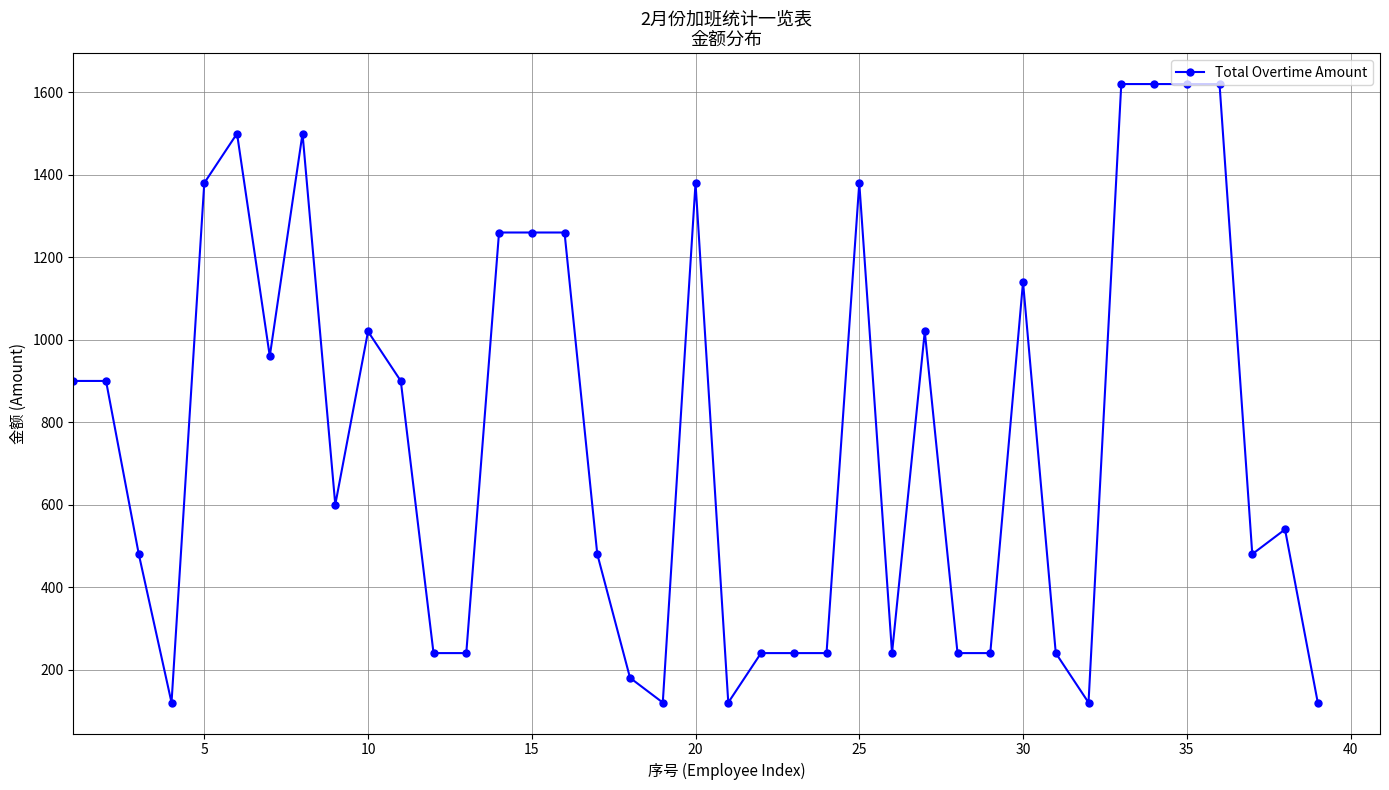

What is the sum of all values?

29760